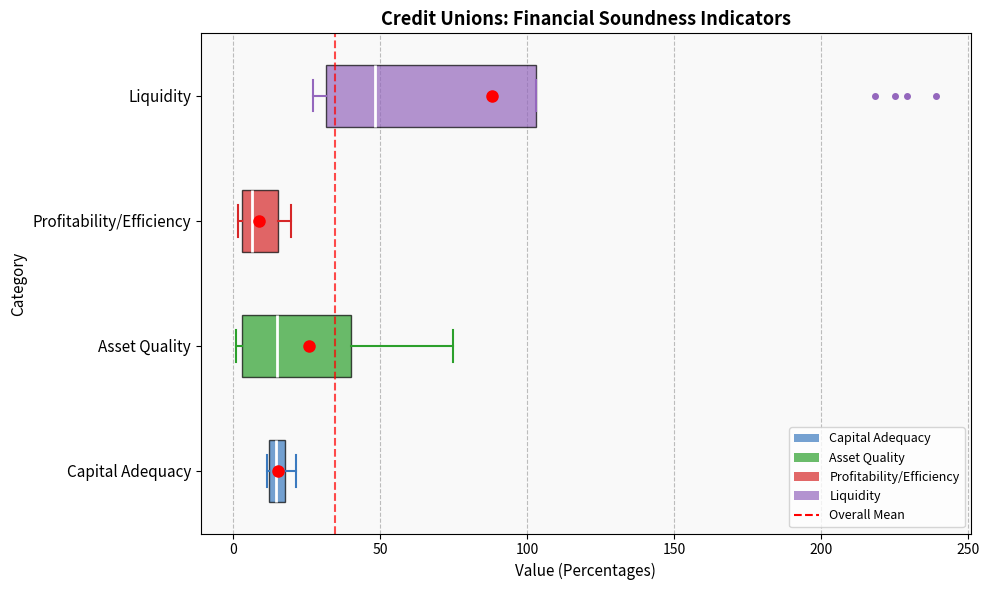

Which box's median line is the furthest to the right?

Liquidity